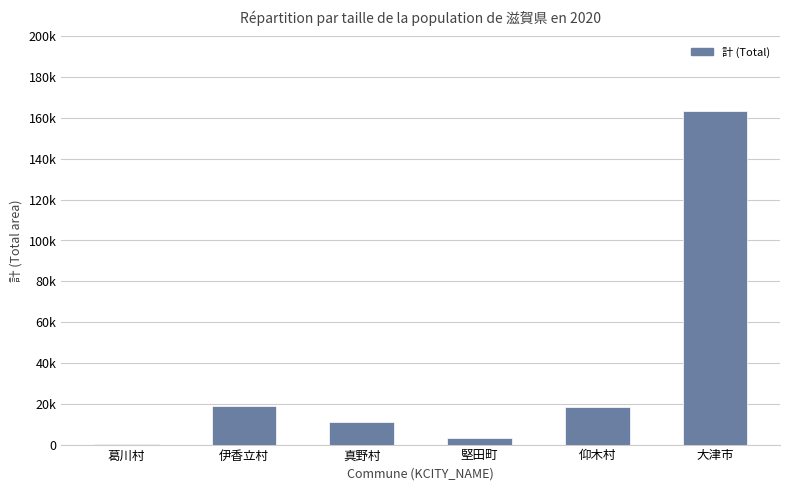

What is the sum of the values at 堅田町 and 伊香立村?

21832